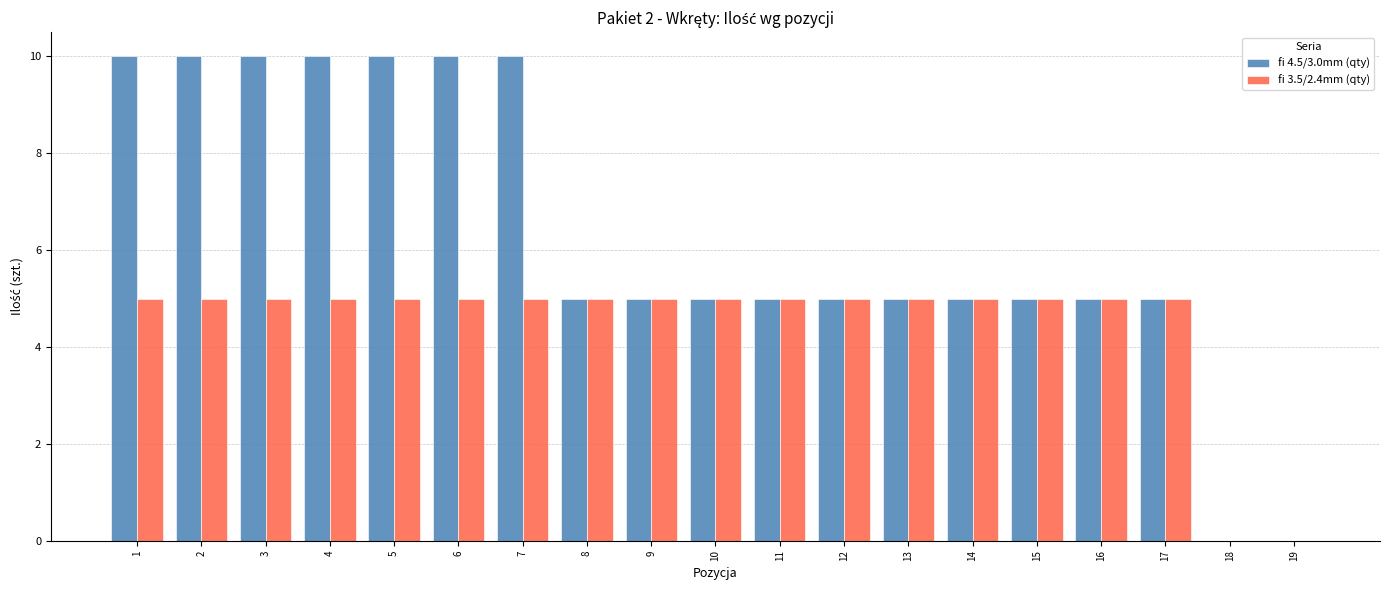

Reading left to right, list all the values displayed in this chart.

fi 4.5/3.0mm (qty): 10	10	10	10	10	10	10	5	5	5	5	5	5	5	5	5	5	0	0
fi 3.5/2.4mm (qty): 5	5	5	5	5	5	5	5	5	5	5	5	5	5	5	5	5	0	0